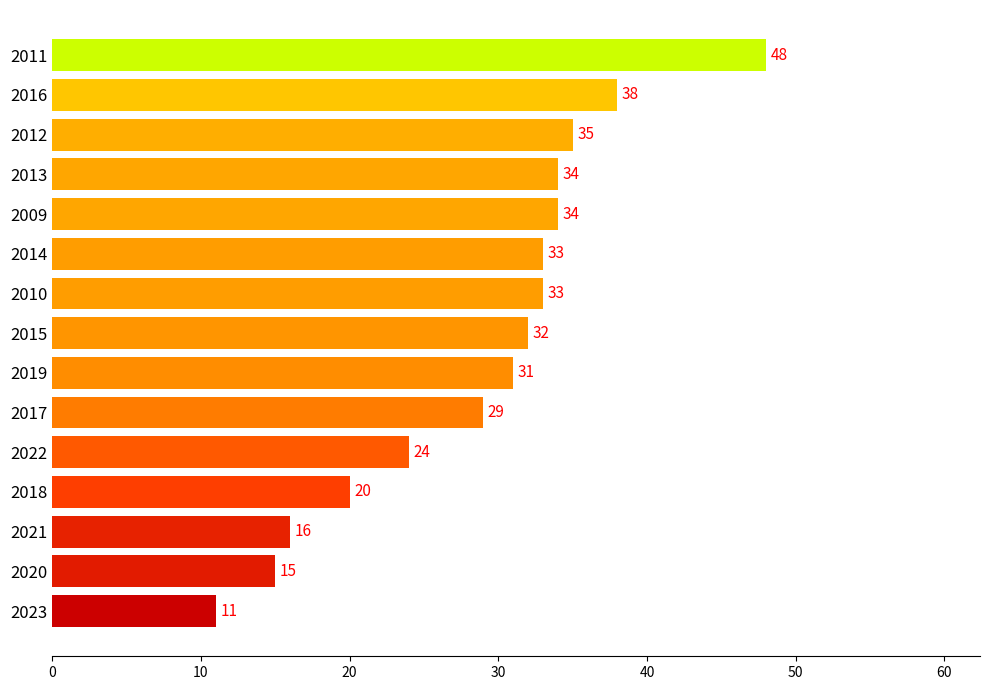

Reading top to bottom, list all the values displayed in this chart.

48	38	35	34	34	33	33	32	31	29	24	20	16	15	11